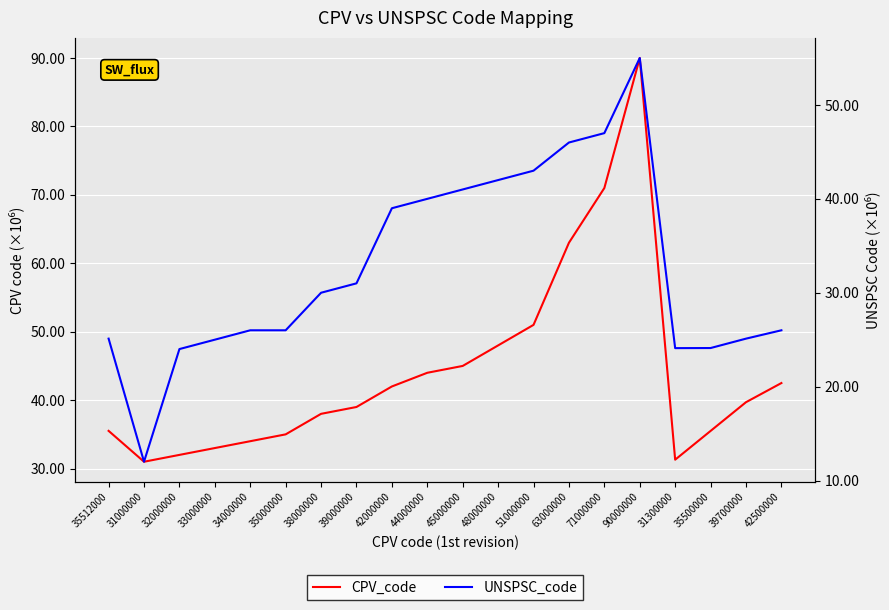

Reading right to left, extract all data points from this chart.

CPV_code: 42.5	39.7	35.5	31.3	90.0	71.0	63.0	51.0	48.0	45.0	44.0	42.0	39.0	38.0	35.0	34.0	33.0	32.0	31.0	35.5
UNSPSC_code: 26.0	25.1	24.1	24.1	55.0	47.0	46.0	43.0	42.0	41.0	40.0	39.0	31.0	30.0	26.0	26.0	25.0	24.0	12.0	25.1